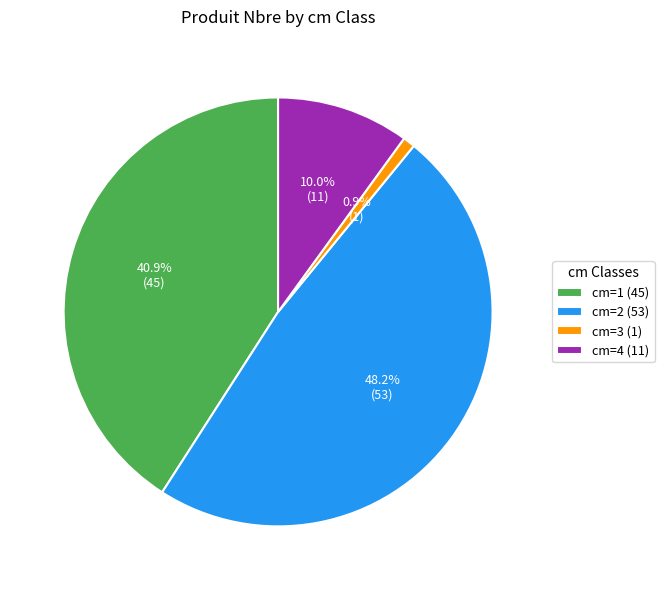

Is it true that cm=4 is 20% of the pie?

False